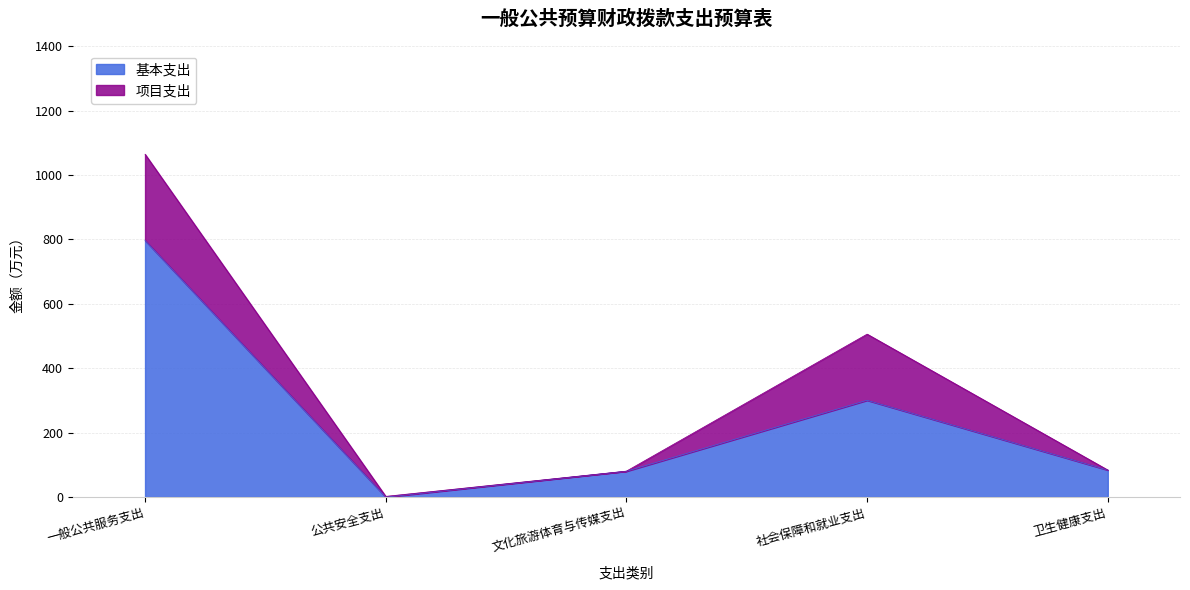

Reading left to right, extract all data points from this chart.

一般公共服务支出=796.8	公共安全支出=0.0	文化旅游体育与传媒支出=80.2	社会保障和就业支出=300.5	卫生健康支出=83.8